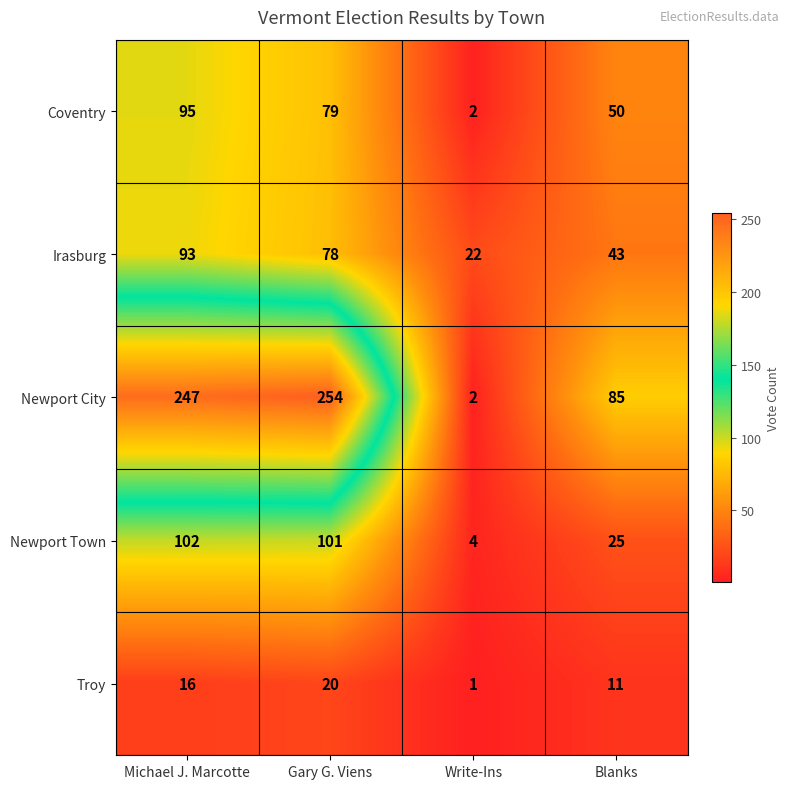

Rank the categories by Coventry value from lowest to highest.

Write-Ins, Blanks, Gary G. Viens, Michael J. Marcotte